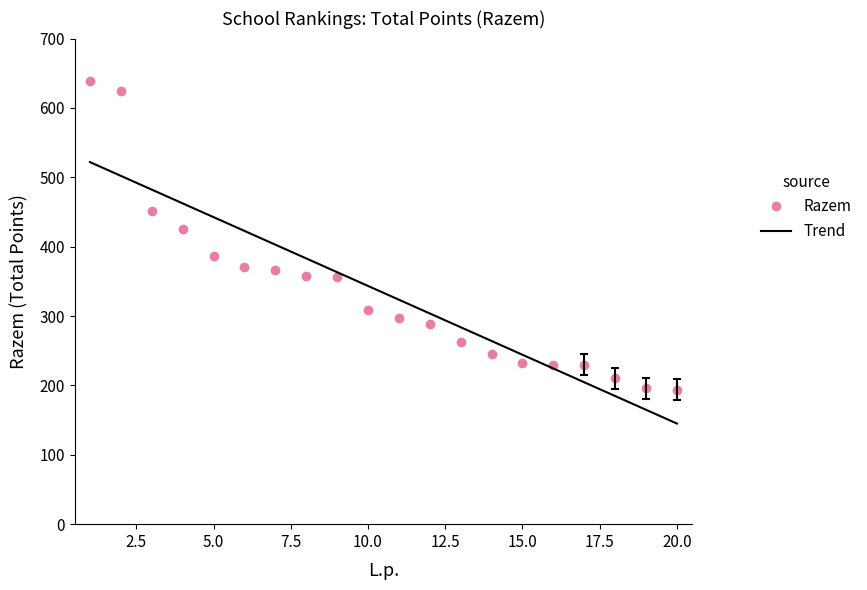

True or false: Razem and Trend cross at least once.

True